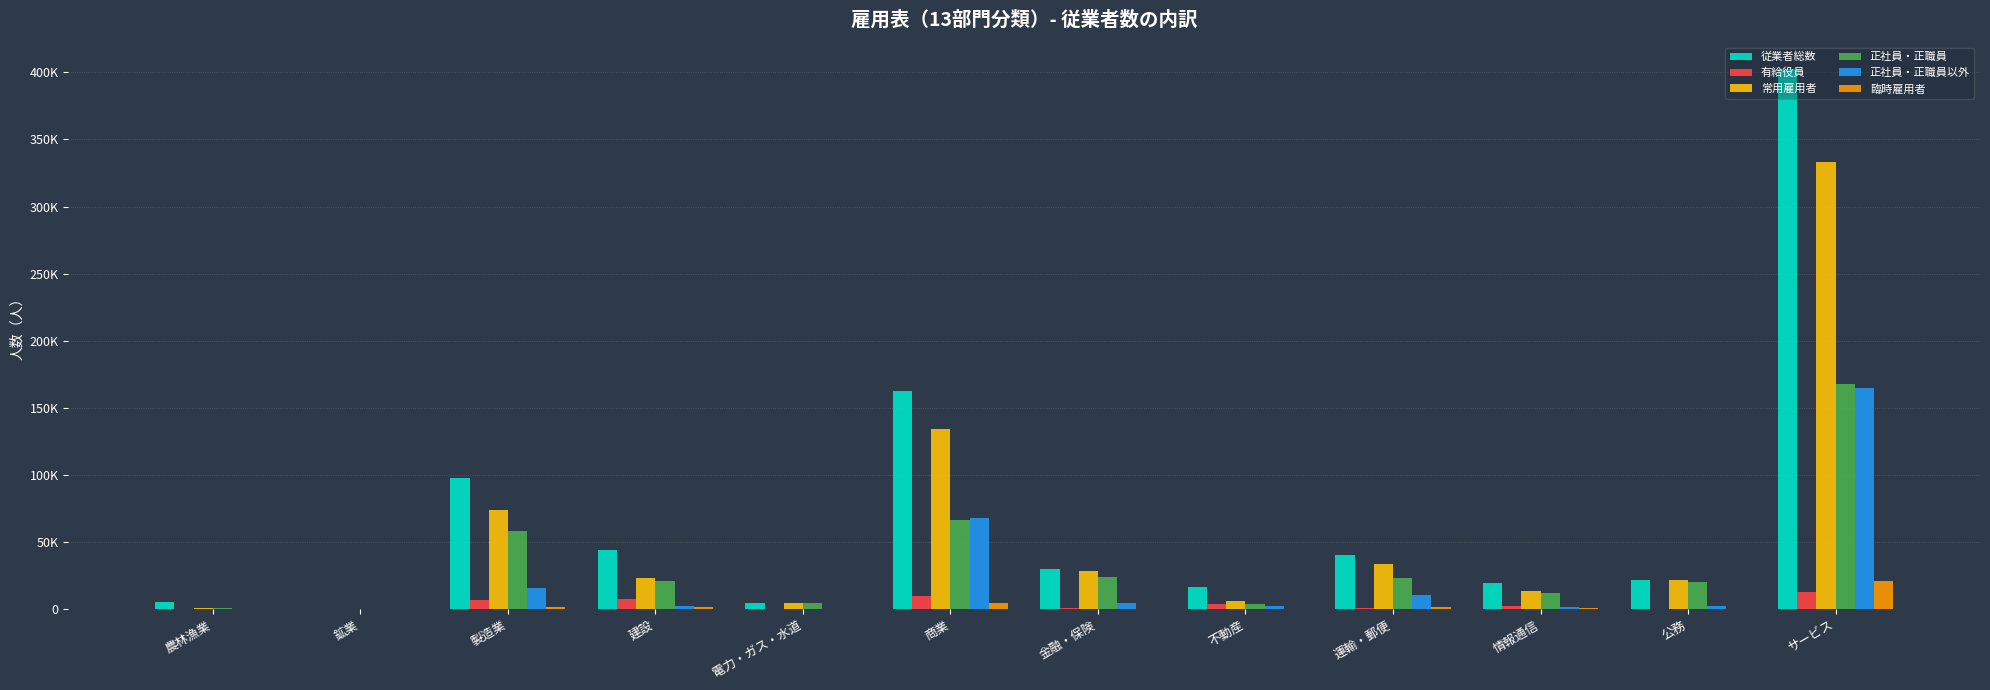

What is the difference between the 臨時雇用者 values at 電力・ガス・水道 and 金融・保険?

279